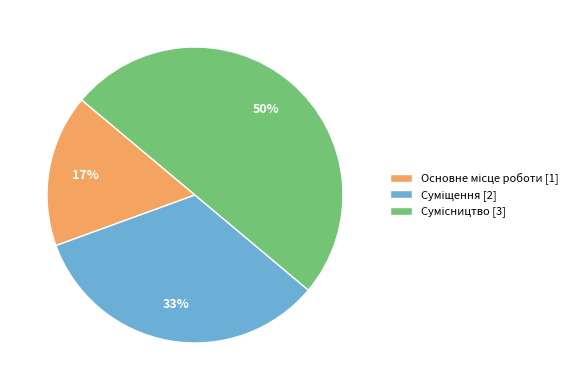

To the nearest percent, what is the average slice percentage?

33%